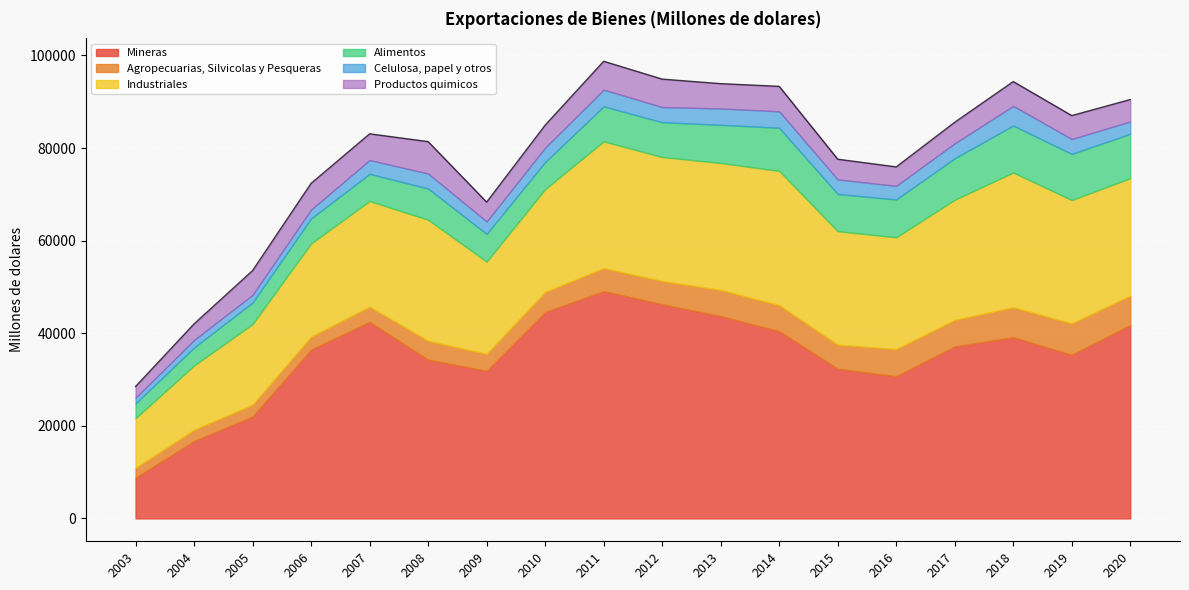

Where does the Celulosa, papel y otros series first go above 3156?

2008